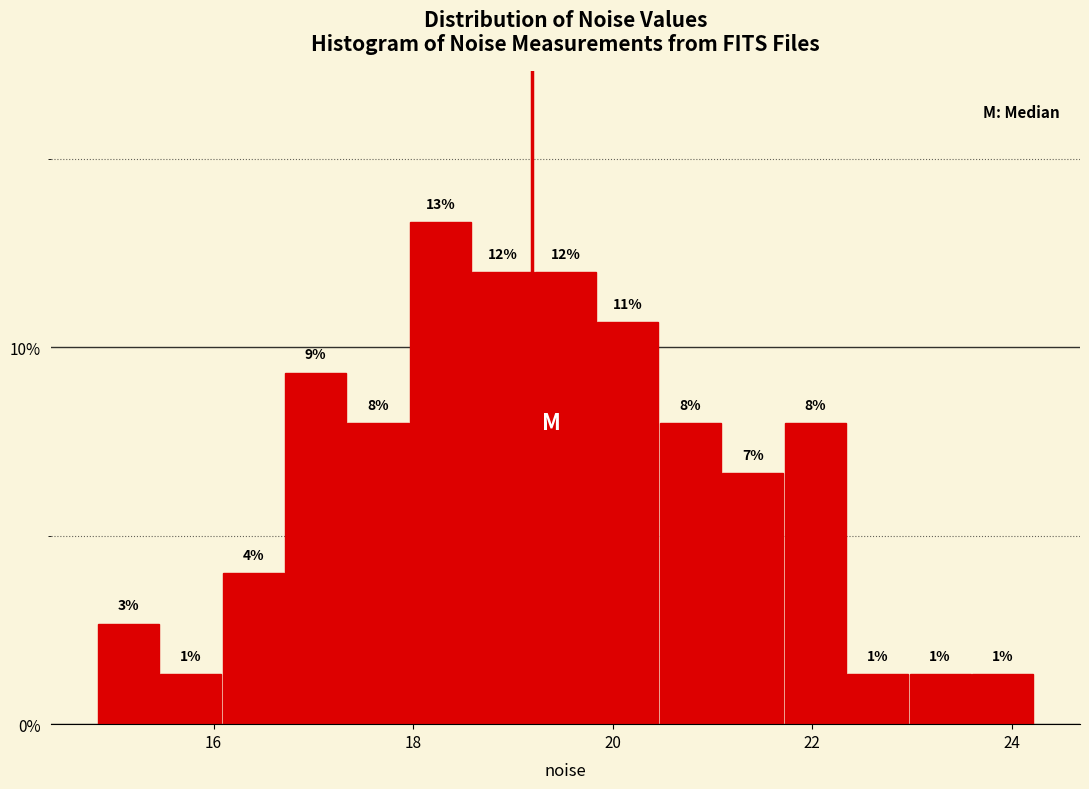

Read against the x-axis, roughly where is the centre of the tallest bar?

18.2